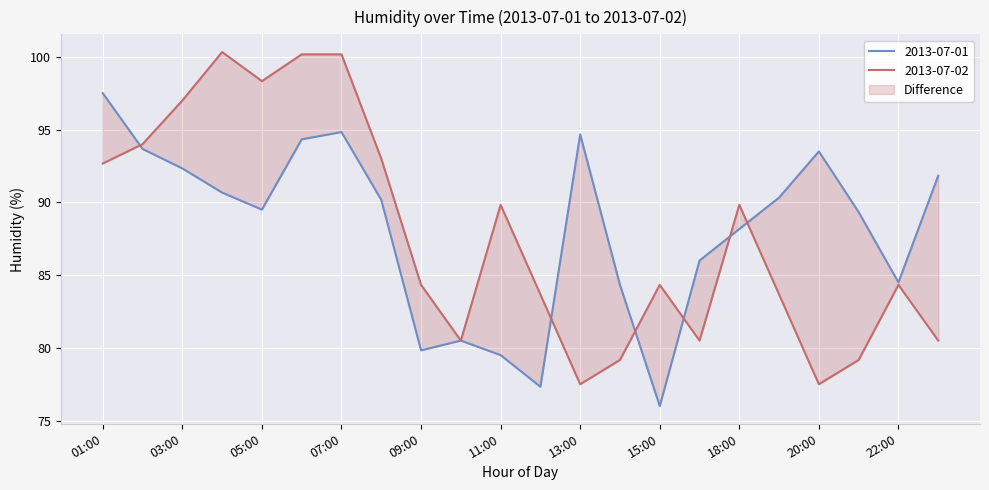

What is the sum of all 2013-07-02 values?

1930.5